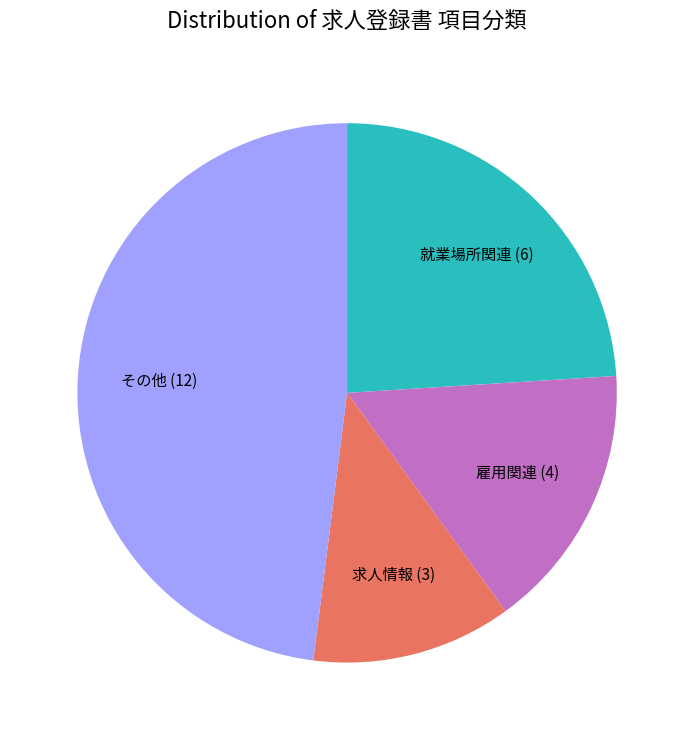

How many segments does this pie chart have?

4